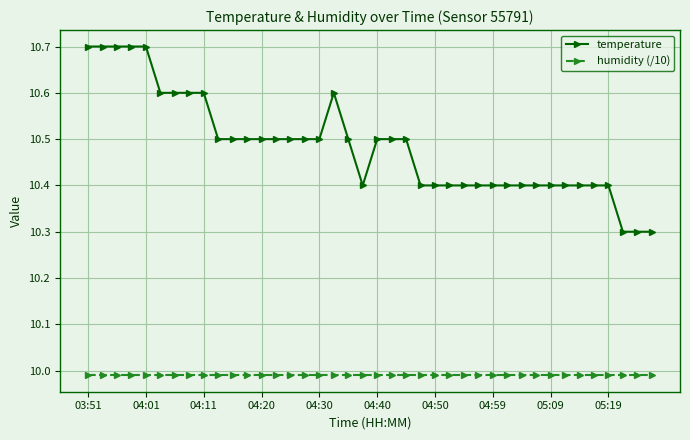

What is the value of the temperature point at the 17th from the left?

10.5